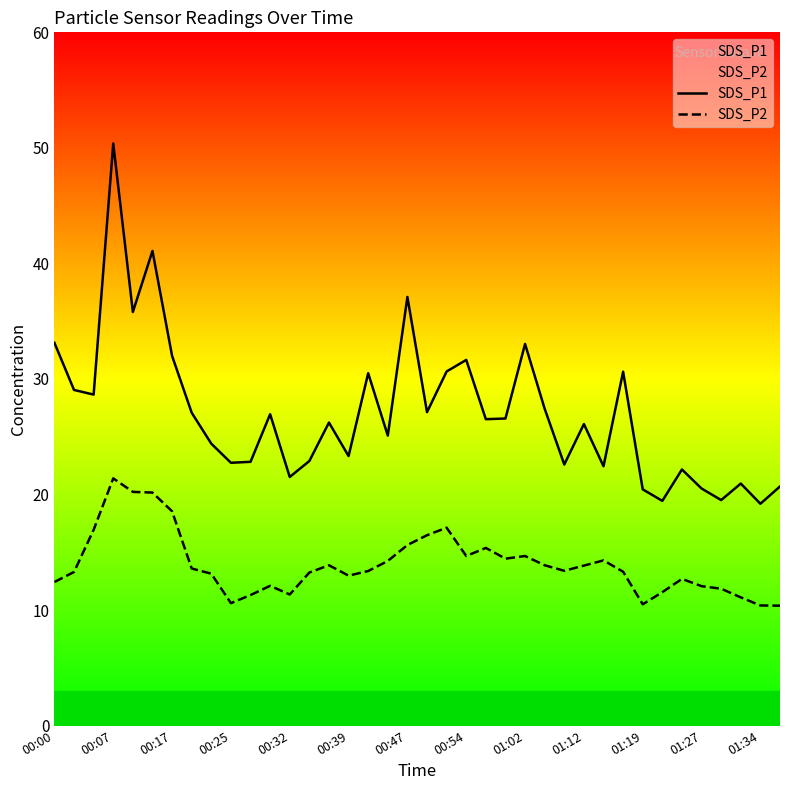

List the series in order of their peak value, highest first.

SDS_P1, SDS_P2